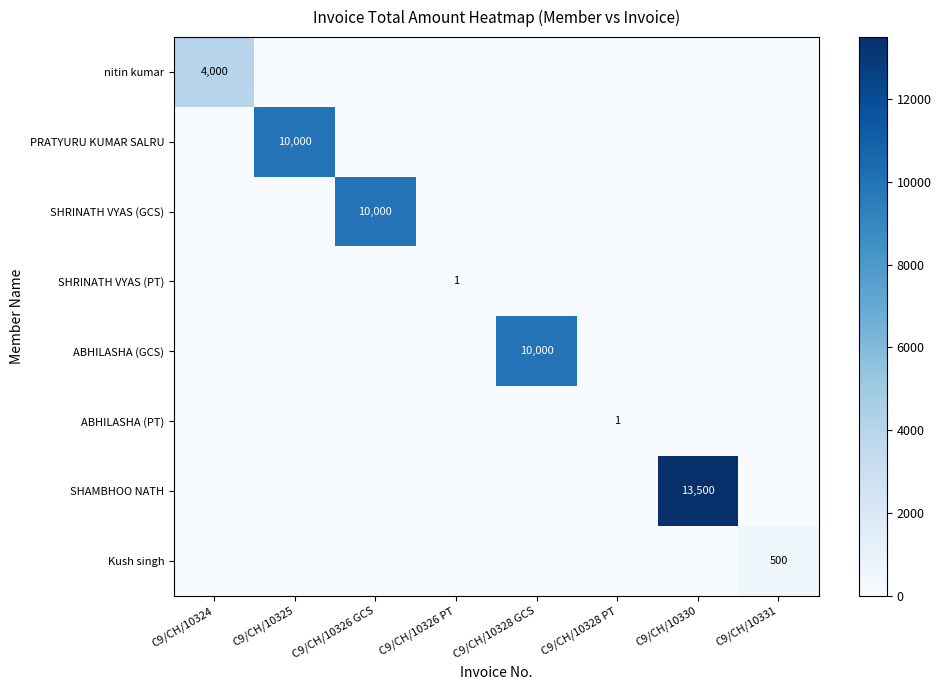

Which label corresponds to the smallest value in the chart?

C9/CH/10325